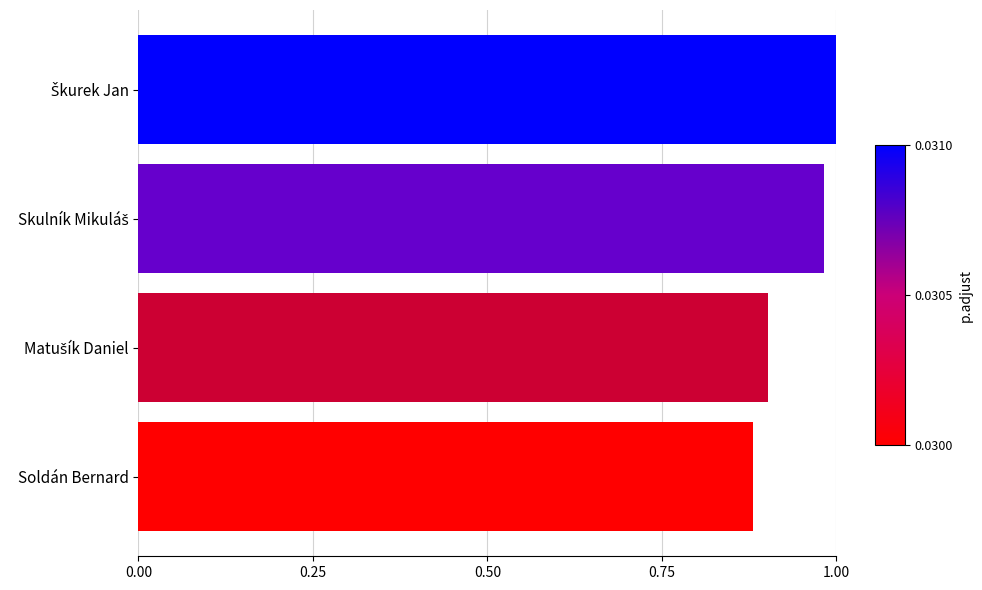

How many data points does each series have?

4